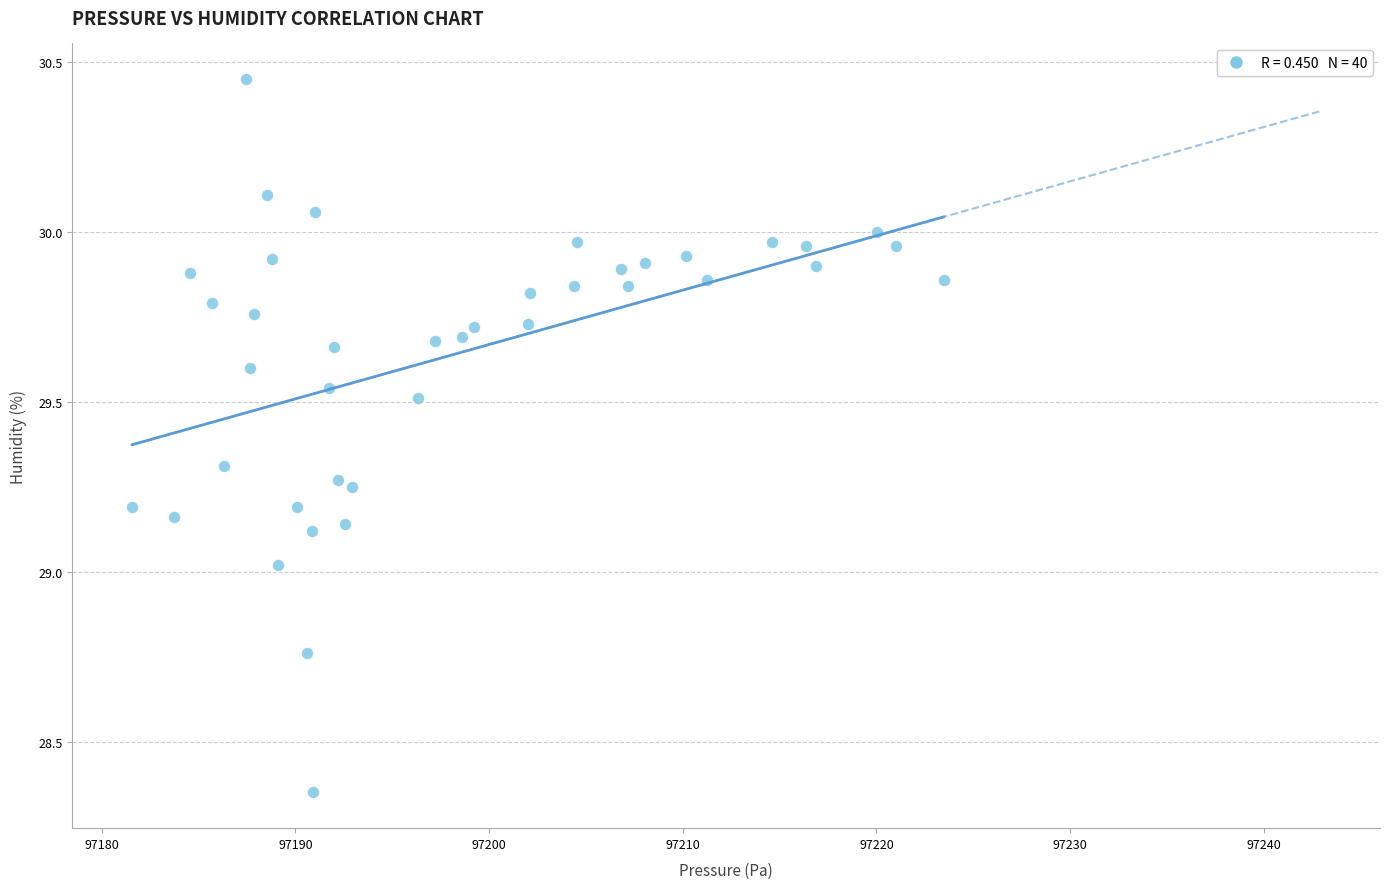

What is the range of X values (max minus min)?

41.9